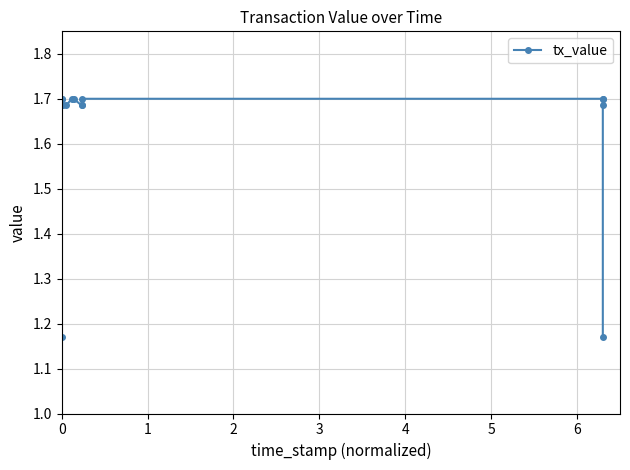

What is the average value?

1.6